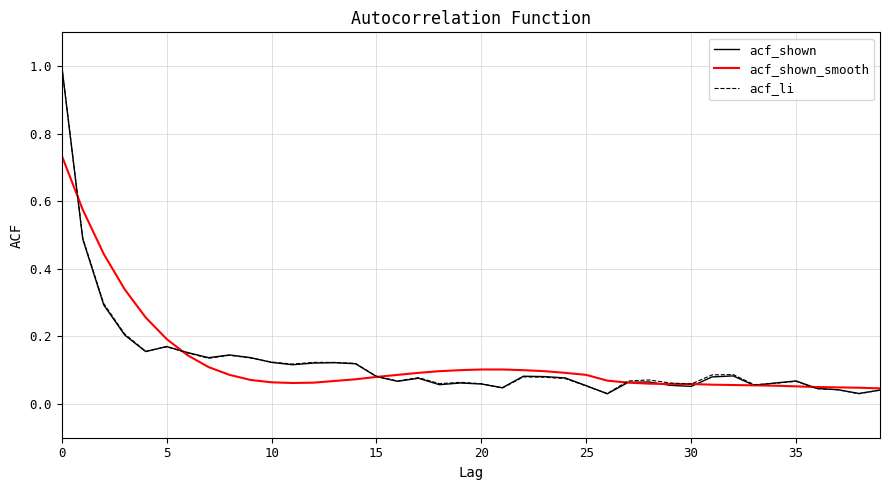

What is the maximum value shown in the chart?

1.0